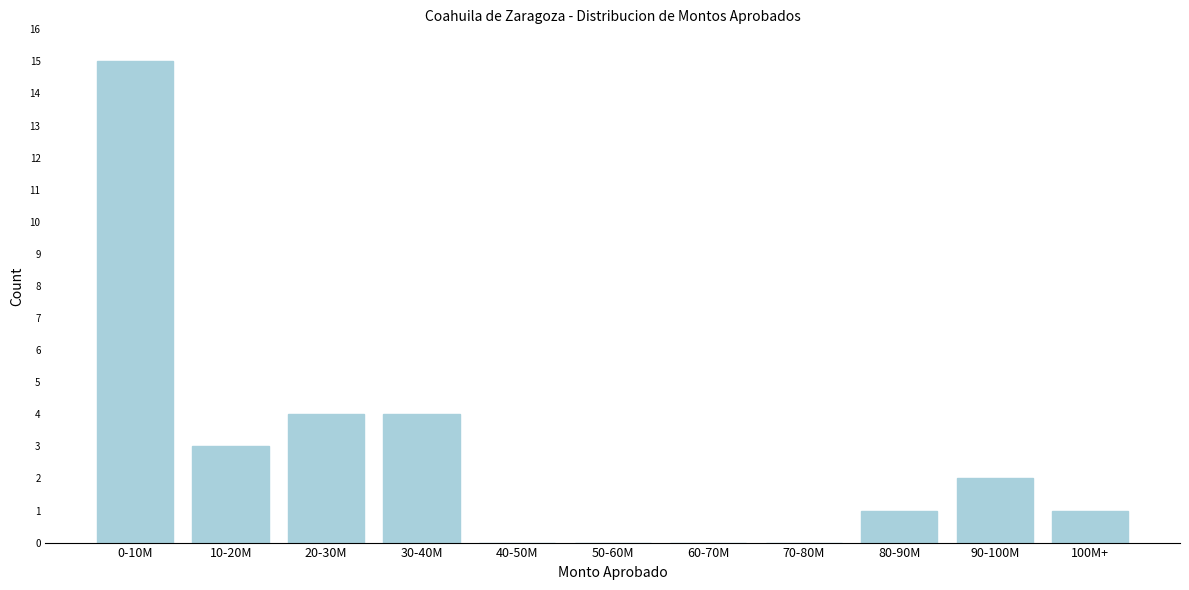

Reading left to right, list all the values displayed in this chart.

0-10M=15	10-20M=3	20-30M=4	30-40M=4	40-50M=0	50-60M=0	60-70M=0	70-80M=0	80-90M=1	90-100M=2	100M+=1